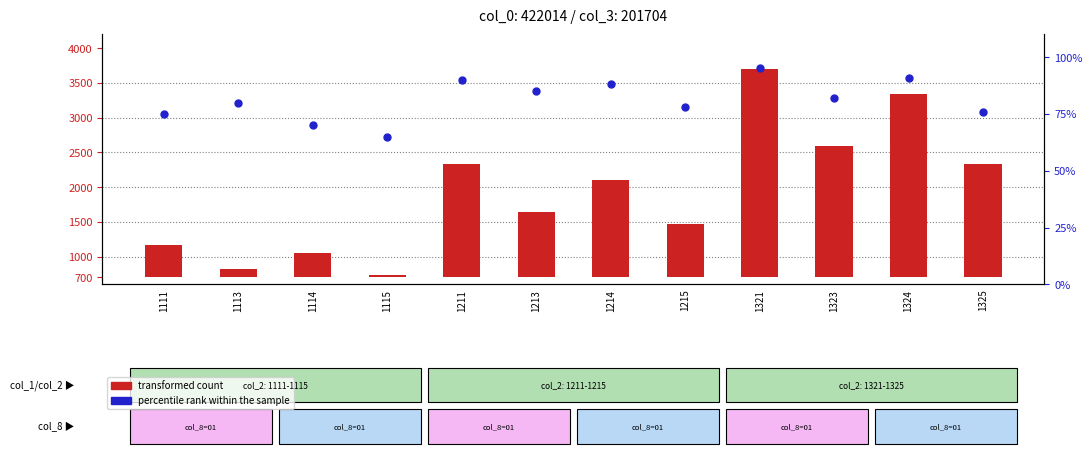

Which series has the largest total across all categories?

transformed count